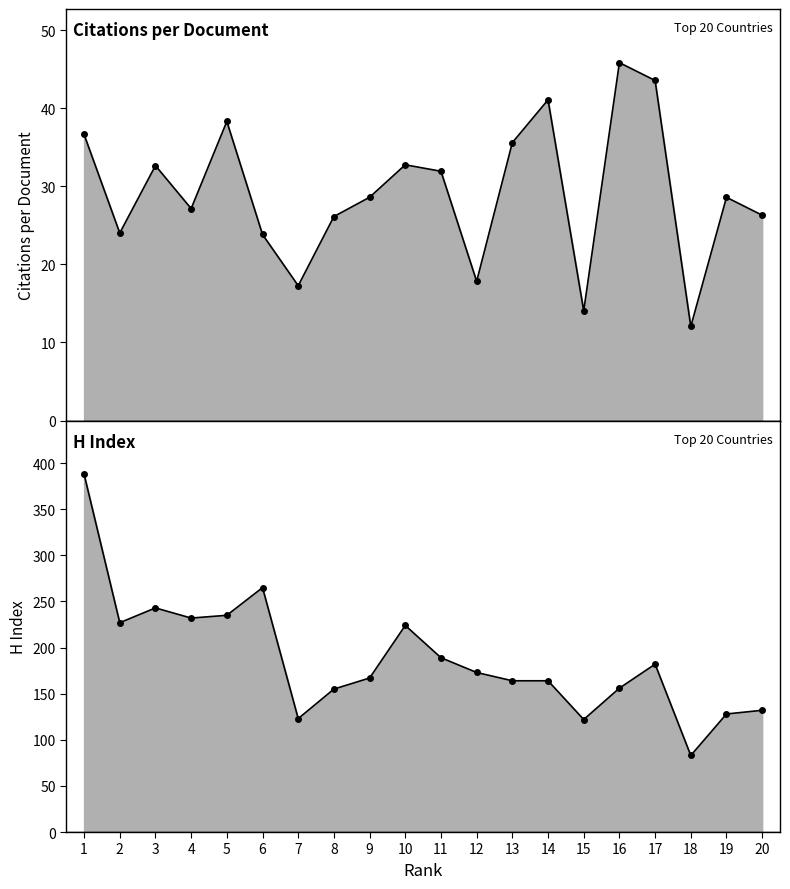

Reading left to right, extract all data points from this chart.

Citations per document line: 36.6	24.0	32.6	27.1	38.3	23.8	17.3	26.1	28.6	32.8	31.9	17.8	35.6	41.1	14.1	45.8	43.6	12.1	28.6	26.3
H index line: 388.0	227.0	243.0	232.0	235.0	265.0	123.0	155.0	167.0	224.0	189.0	173.0	164.0	164.0	122.0	156.0	182.0	83.0	128.0	132.0